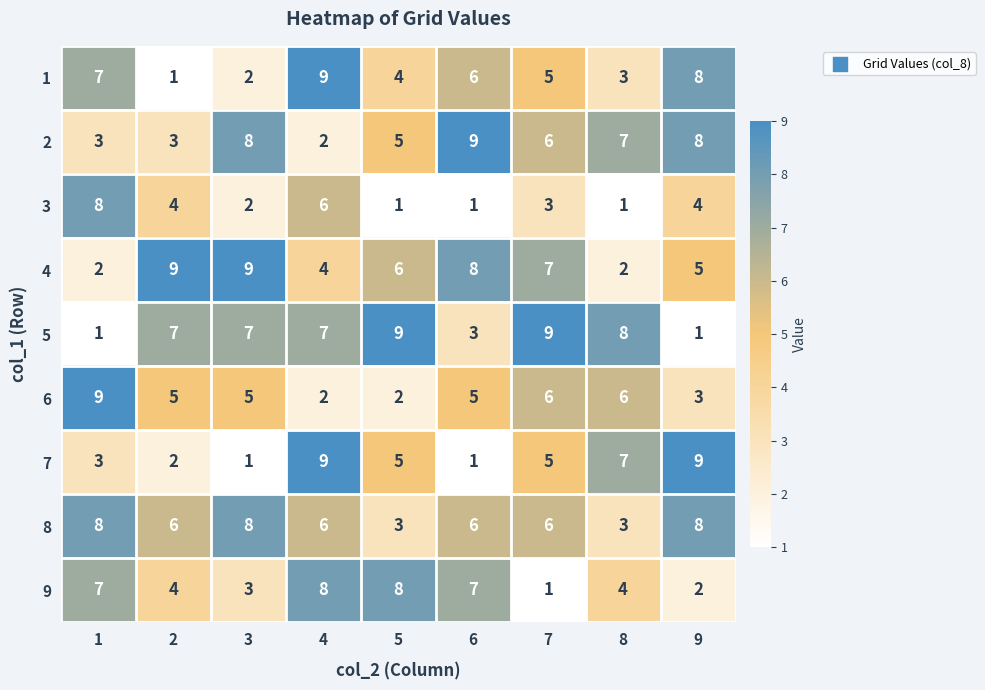

Which series has the largest total across all categories?

8